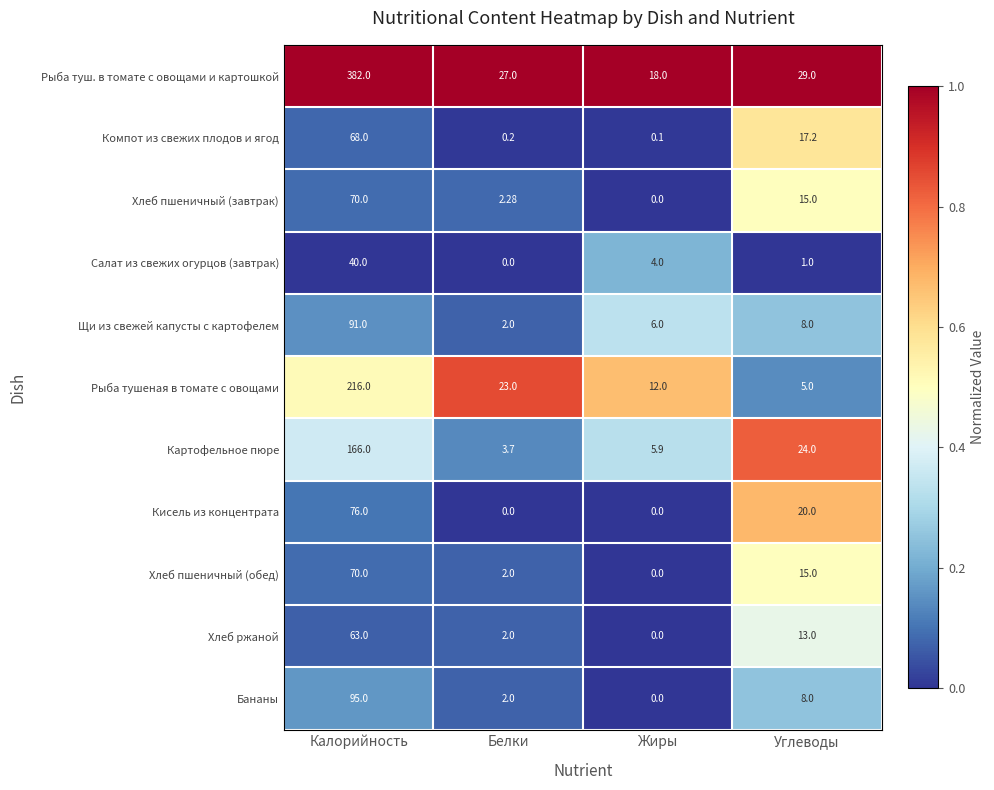

Which category has the highest value across all series?

Калорийность